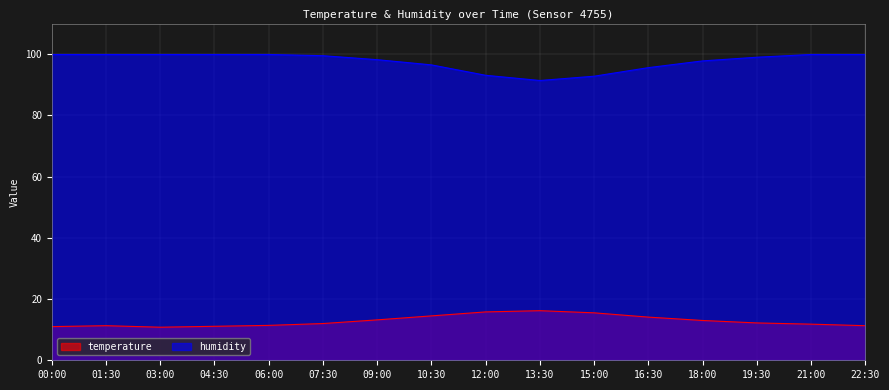

List the series in order of their peak value, highest first.

humidity, temperature